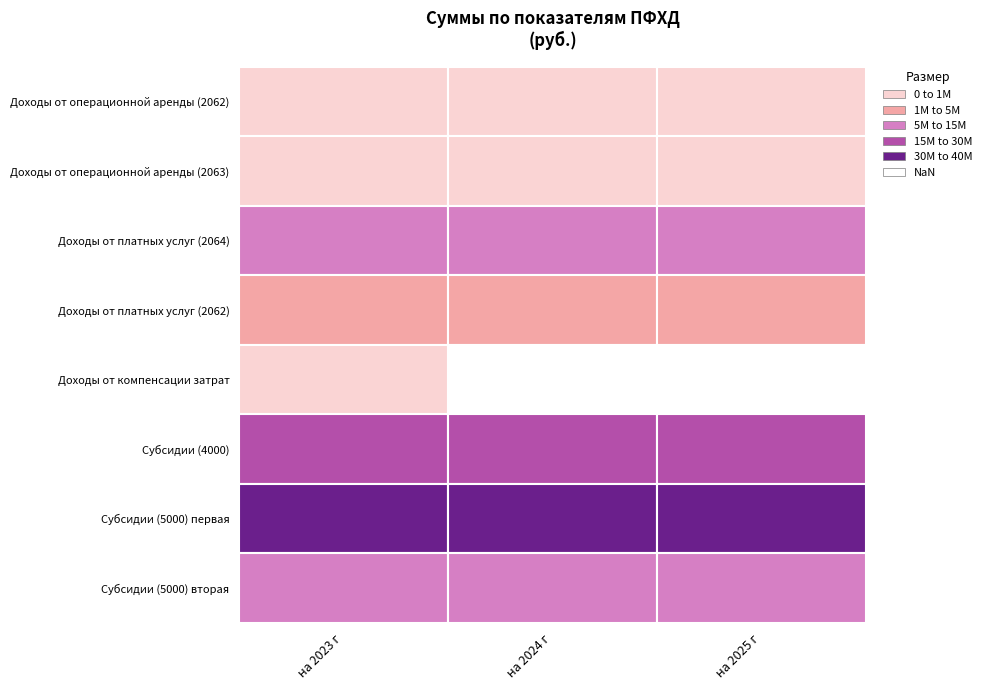

Where is Доходы от операционной аренды (2063) nearest to the value 100000?

на 2023 г